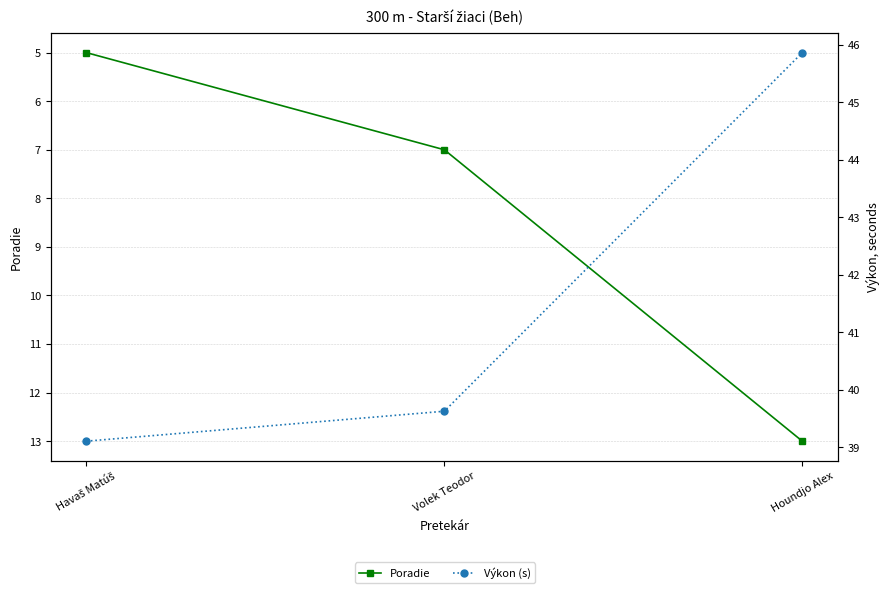

Between Havaš Matúš and Volek Teodor, which series saw the biggest shift?

Poradie